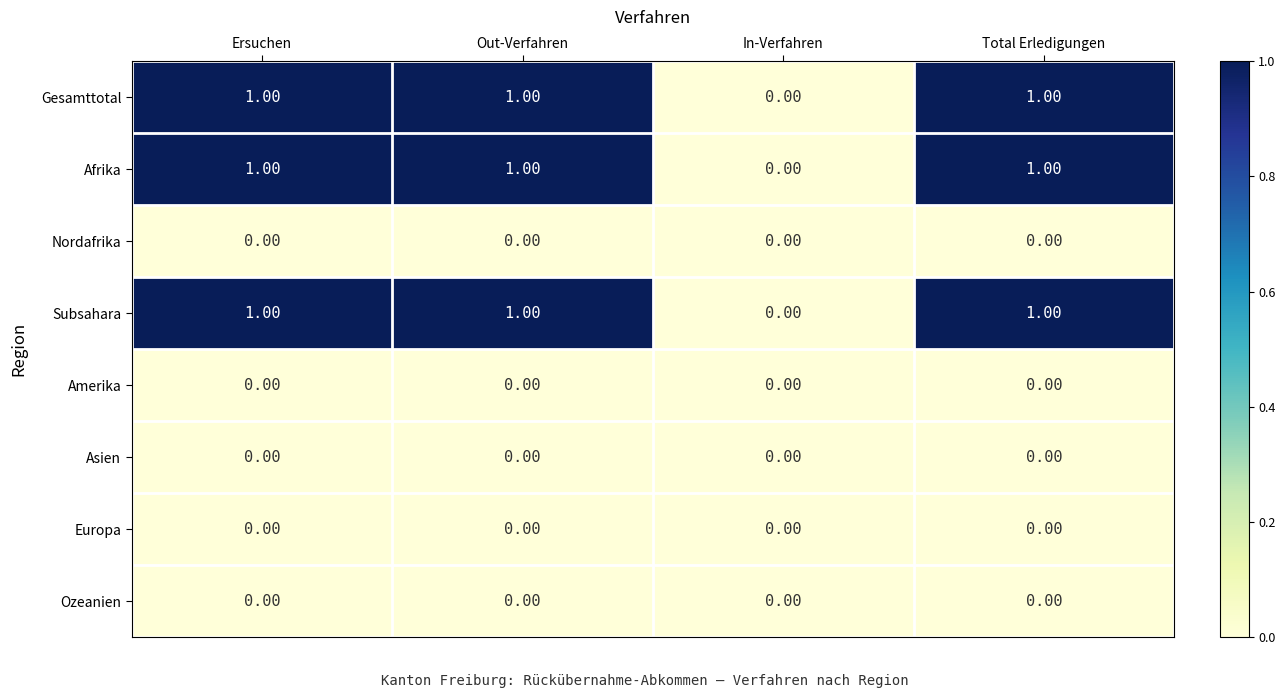

At which label is Gesamttotal closest to 0?

In-Verfahren